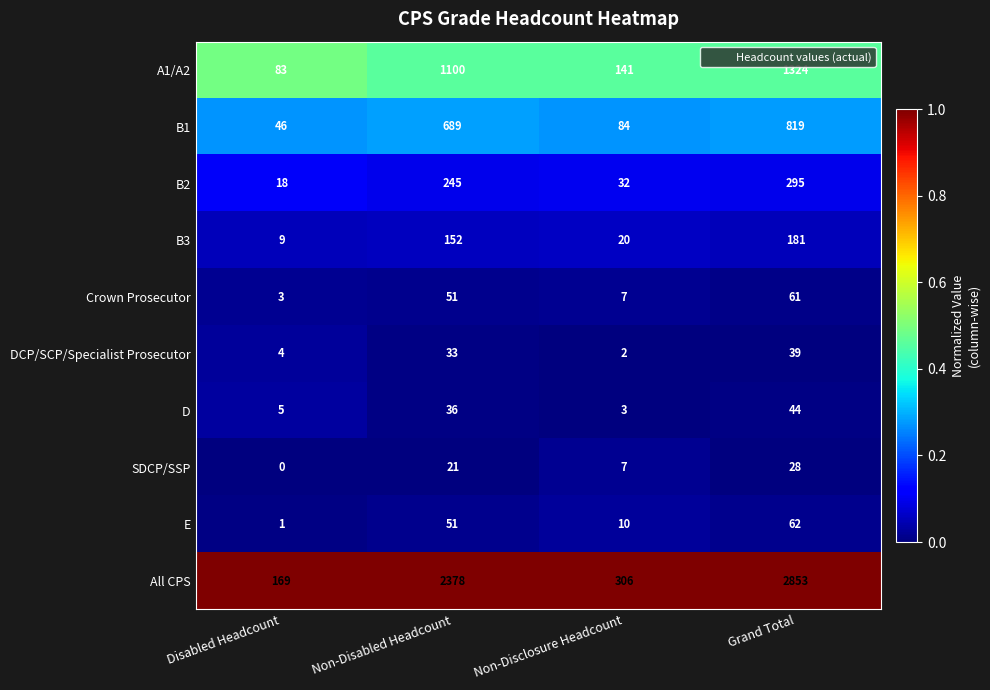

Where is DCP/SCP/Specialist Prosecutor nearest to the value 20?

Non-Disabled Headcount